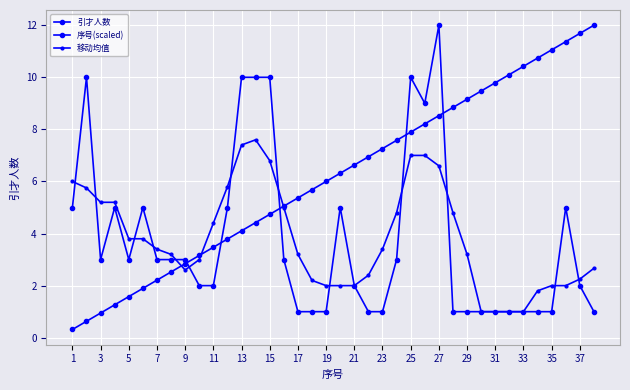

Reading left to right, transcribe all the data shown in this chart.

引才人数: 5.0	10.0	3.0	5.0	3.0	5.0	3.0	3.0	3.0	2.0	2.0	5.0	10.0	10.0	10.0	3.0	1.0	1.0	1.0	5.0	2.0	1.0	1.0	3.0	10.0	9.0	12.0	1.0	1.0	1.0	1.0	1.0	1.0	1.0	1.0	5.0	2.0	1.0
序号(scaled): 0.3	0.6	0.9	1.3	1.6	1.9	2.2	2.5	2.8	3.2	3.5	3.8	4.1	4.4	4.7	5.1	5.4	5.7	6.0	6.3	6.6	6.9	7.3	7.6	7.9	8.2	8.5	8.8	9.2	9.5	9.8	10.1	10.4	10.7	11.1	11.4	11.7	12.0
移动均值: 6.0	5.8	5.2	5.2	3.8	3.8	3.4	3.2	2.6	3.0	4.4	5.8	7.4	7.6	6.8	5.0	3.2	2.2	2.0	2.0	2.0	2.4	3.4	4.8	7.0	7.0	6.6	4.8	3.2	1.0	1.0	1.0	1.0	1.8	2.0	2.0	2.2	2.7